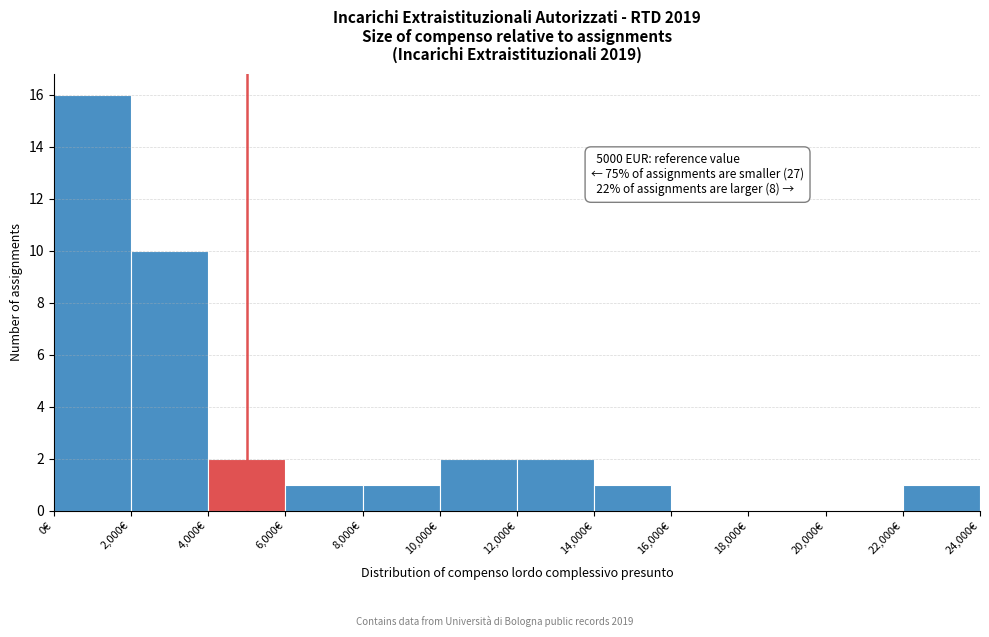

Over which range of the x-axis is the bar tallest?

0 to 2000